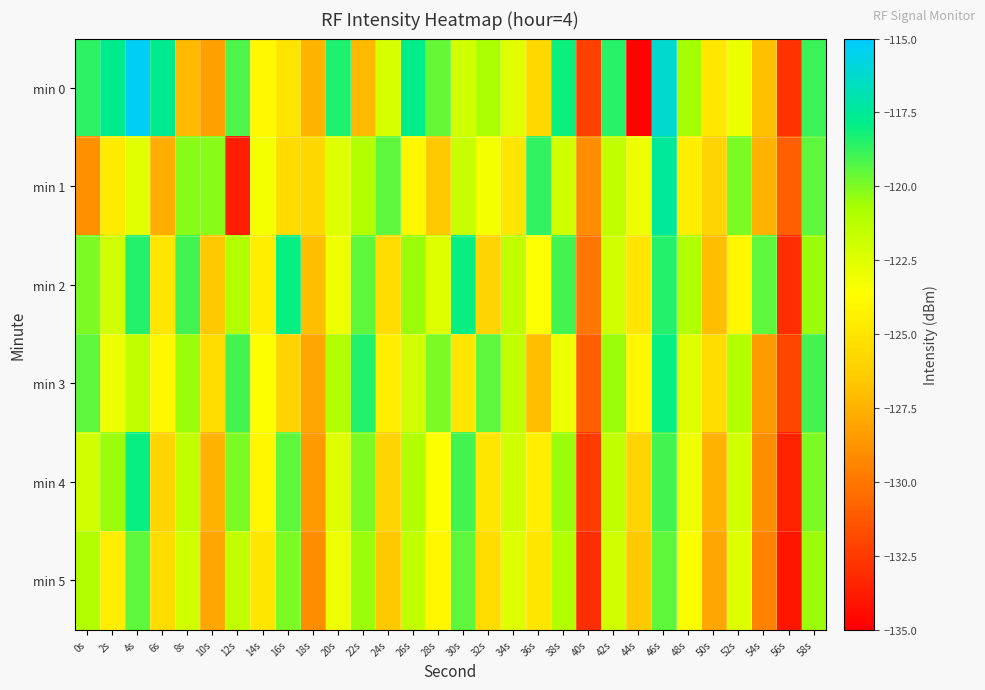

What is the difference between the highest and lowest values at 16s?

8.0